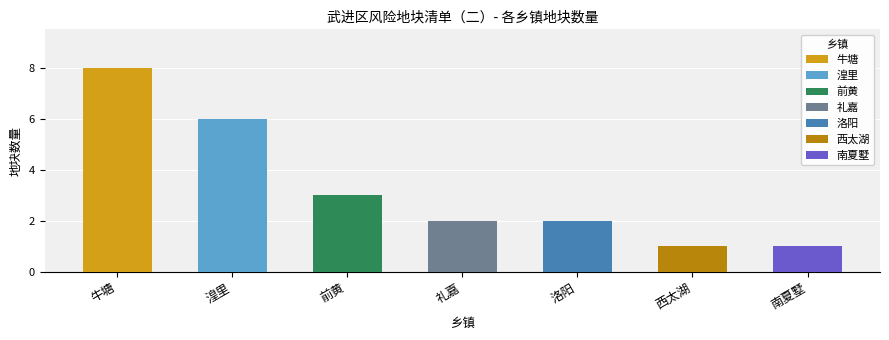

What is the smallest value displayed?

1